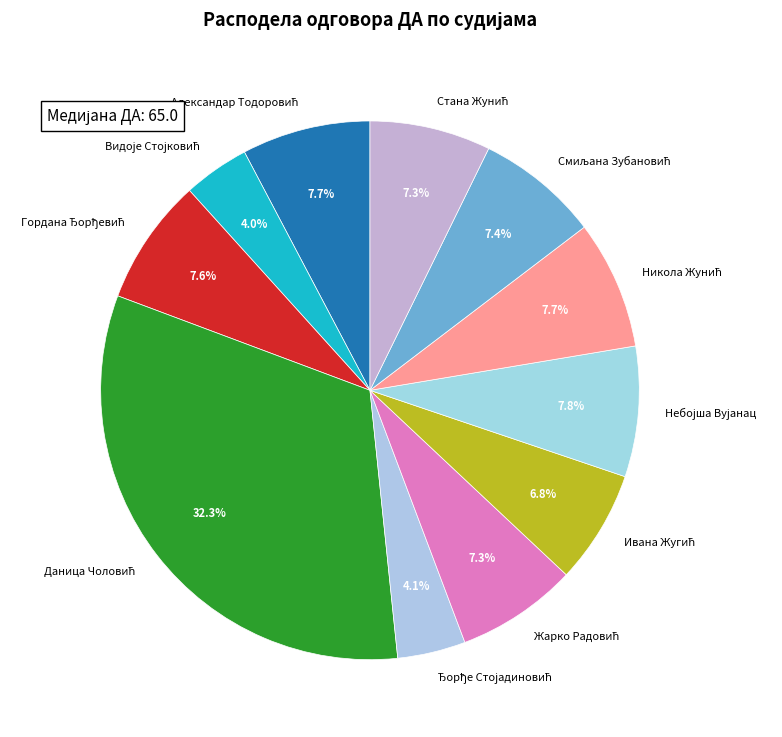

Does any single category account for the majority?

No